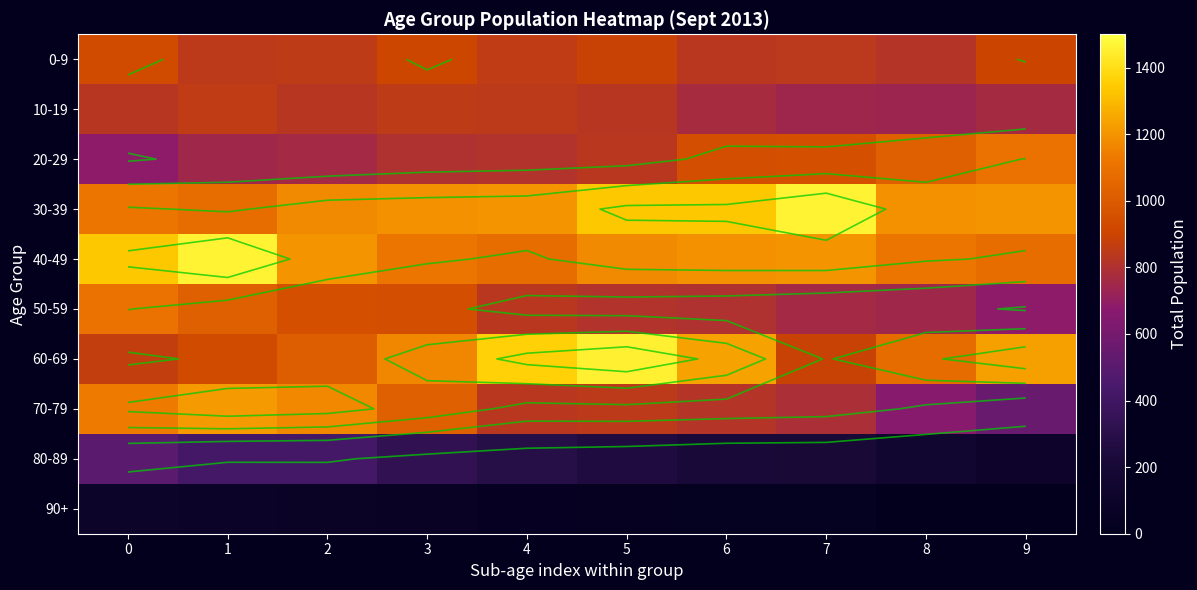

At how many categories does at least one series exceed 1266?

6